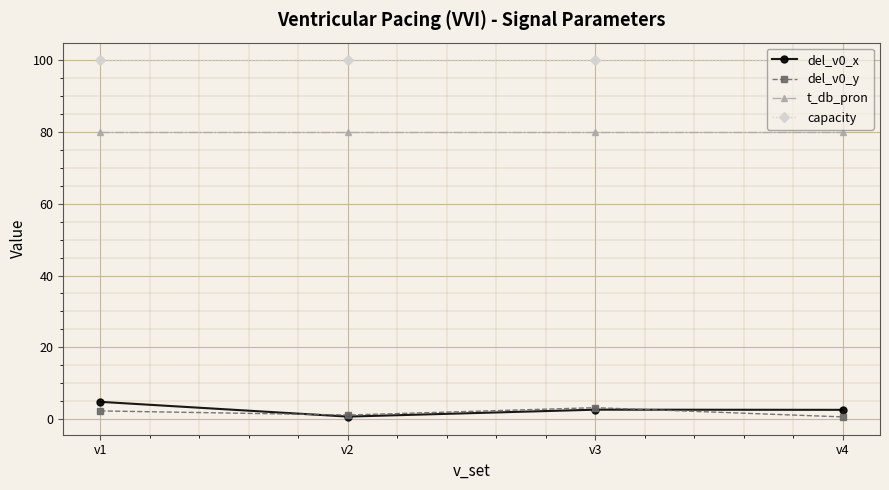

What is the sum of the t_db_pron values at v4 and v3?

160.0